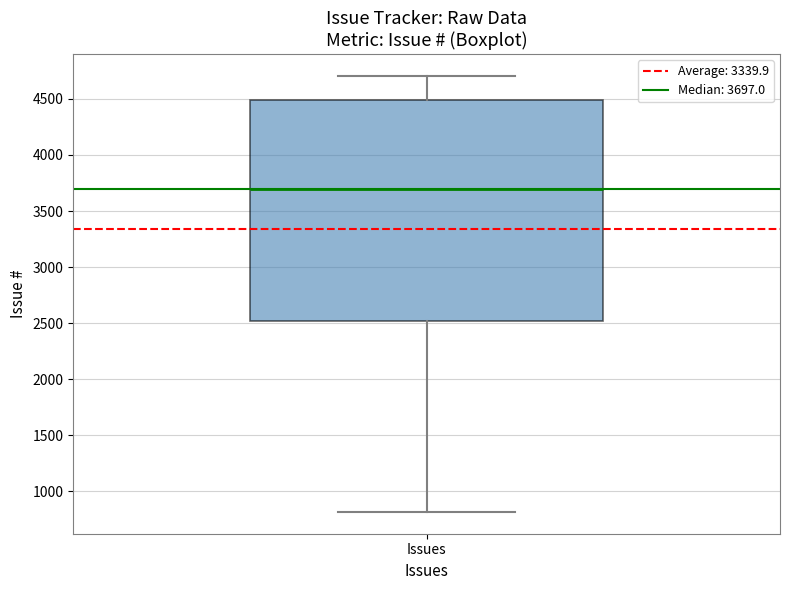

Read this box plot against the y-axis: the position of the median line, the range covered by the box, and the ends of both whiskers. The values are not printed on the chart, so give them approximately, as read against the axis.

median 3700, box 2500 to 4500, whiskers 800 to 4700